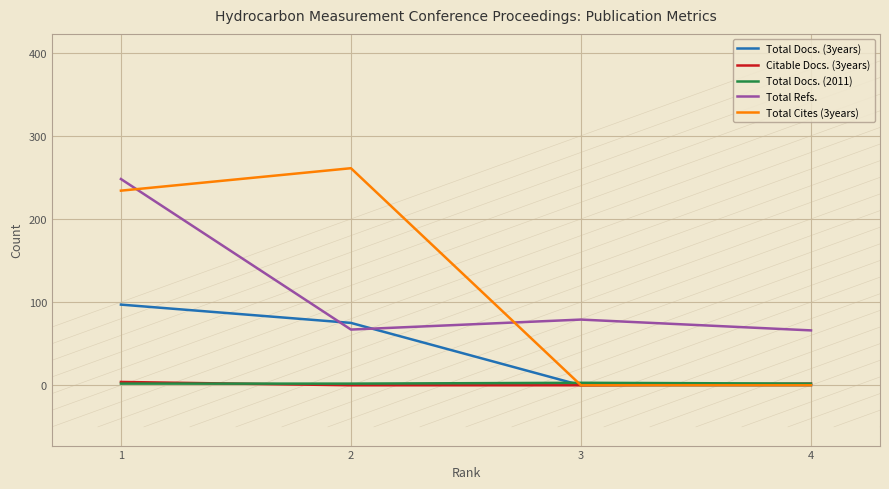

True or false: Citable Docs. (3years) has more than 2 interior local peaks.

False